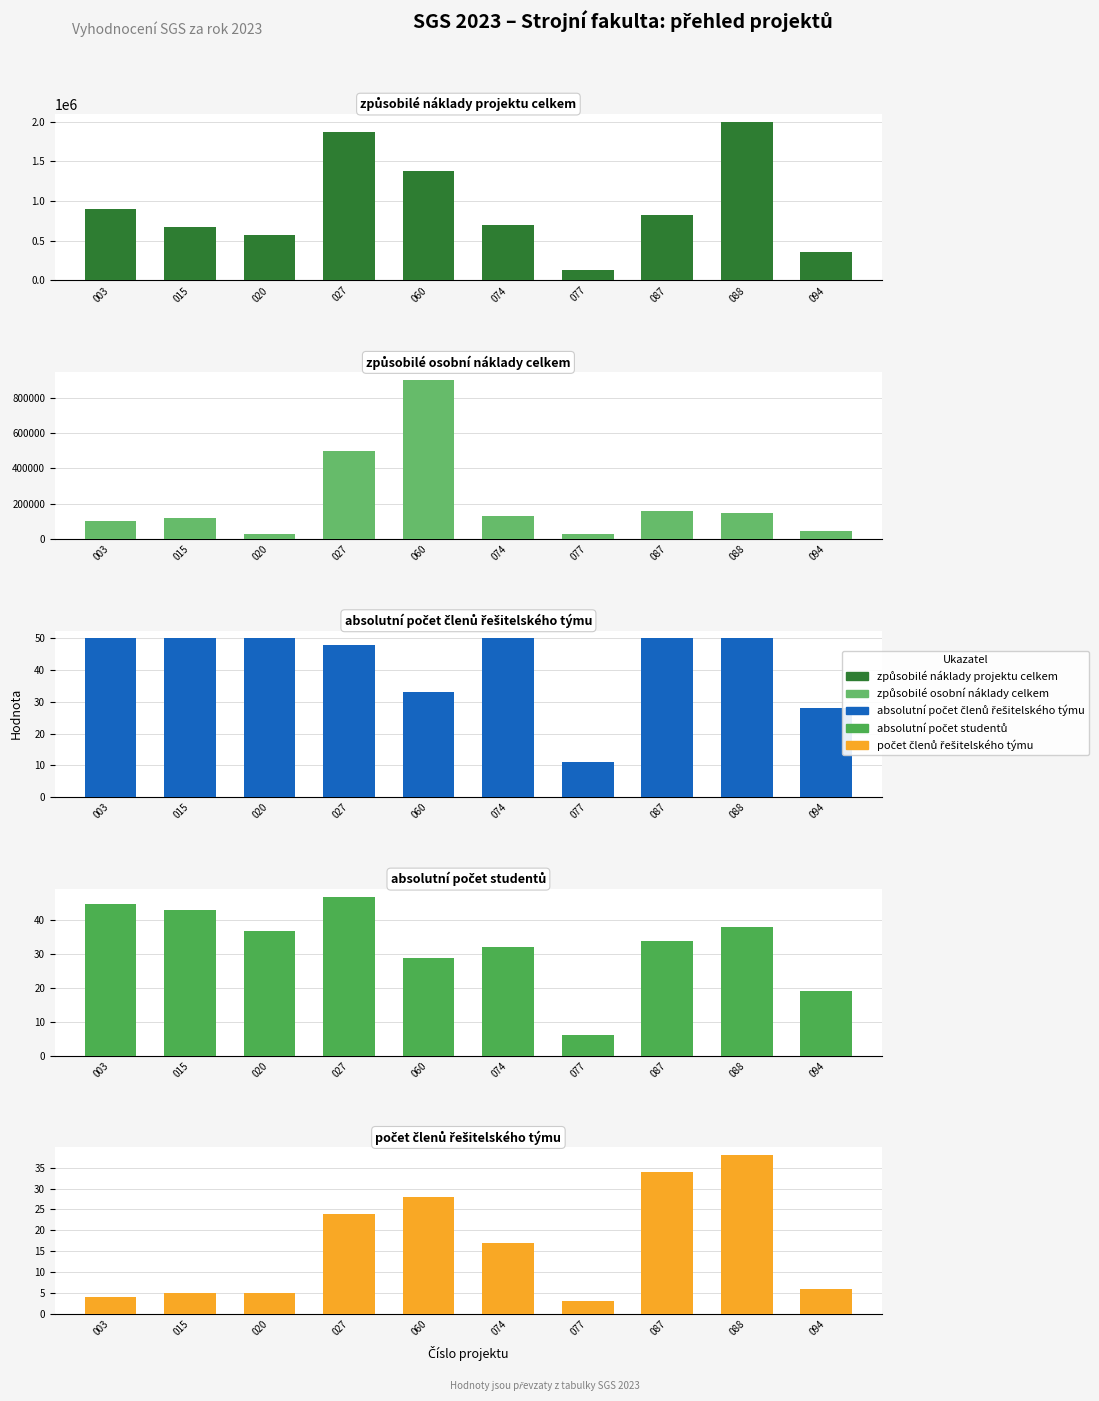

Is it true that způsobilé osobní náklady celkem equals 120000 at 015?

True